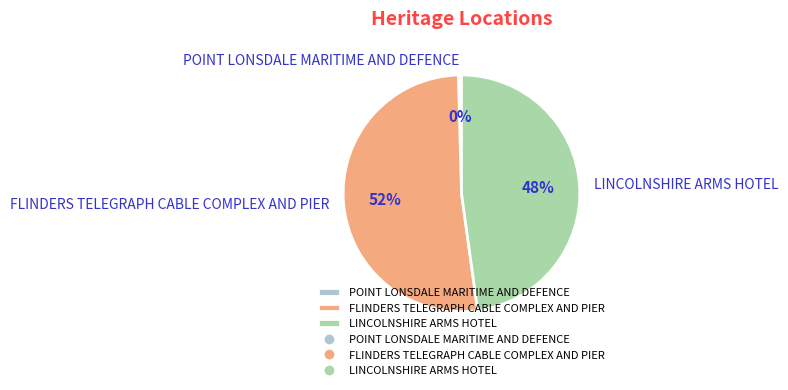

What is the ratio of the value at FLINDERS TELEGRAPH CABLE COMPLEX AND PIER to the value at LINCOLNSHIRE ARMS HOTEL?

1.1